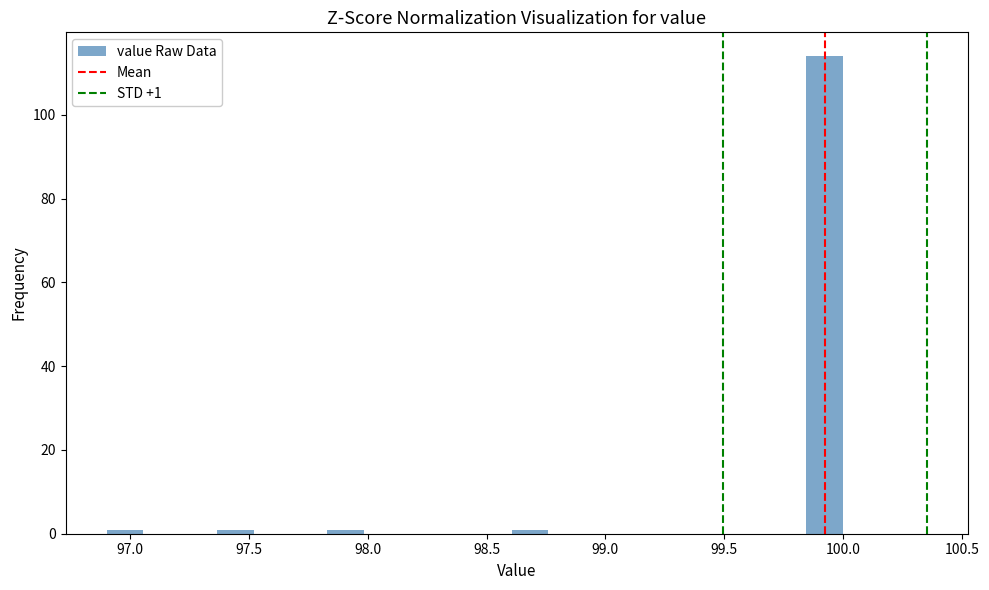

Around what value on the x-axis is the tallest bar? Give the approximate position of its centre, as read against the axis.

99.90